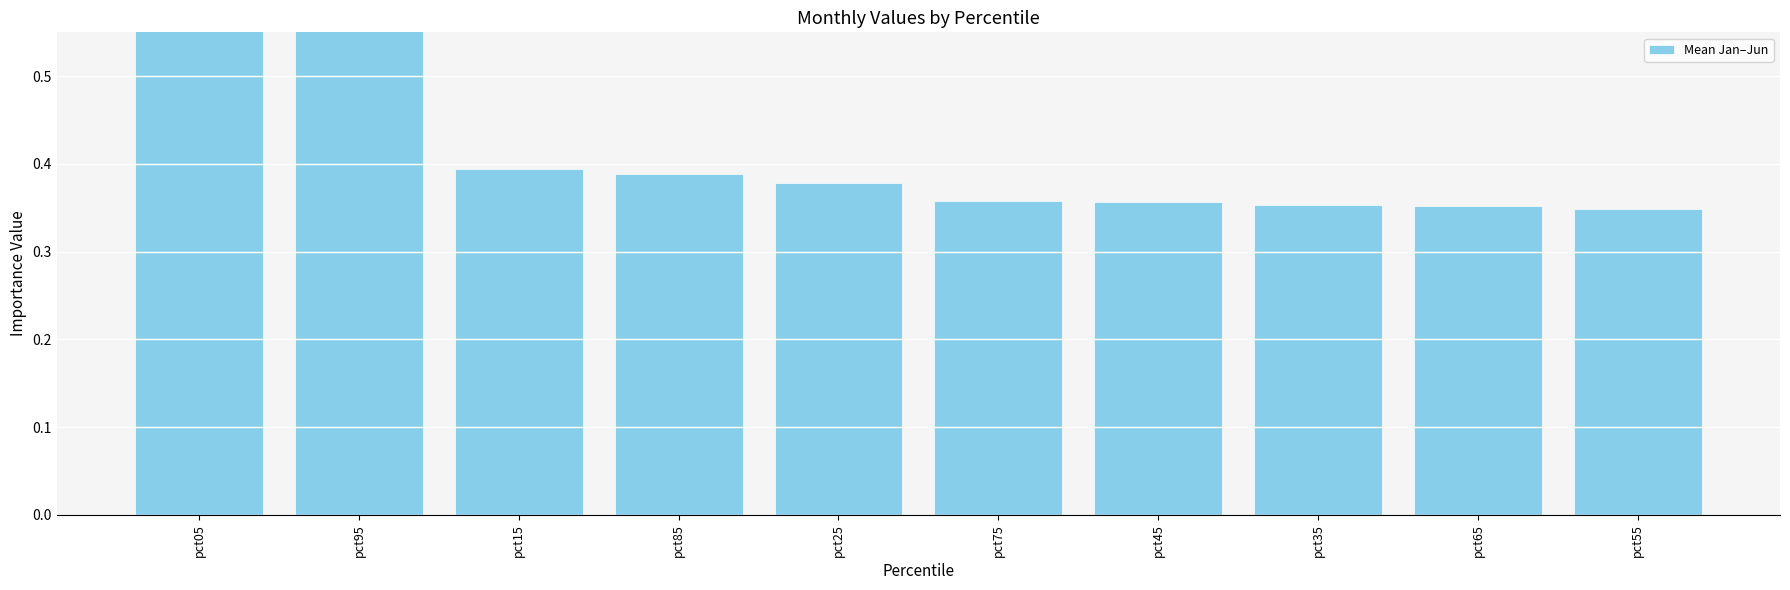

List the labels in order of value, largest first.

pct05, pct95, pct15, pct85, pct25, pct75, pct45, pct35, pct65, pct55